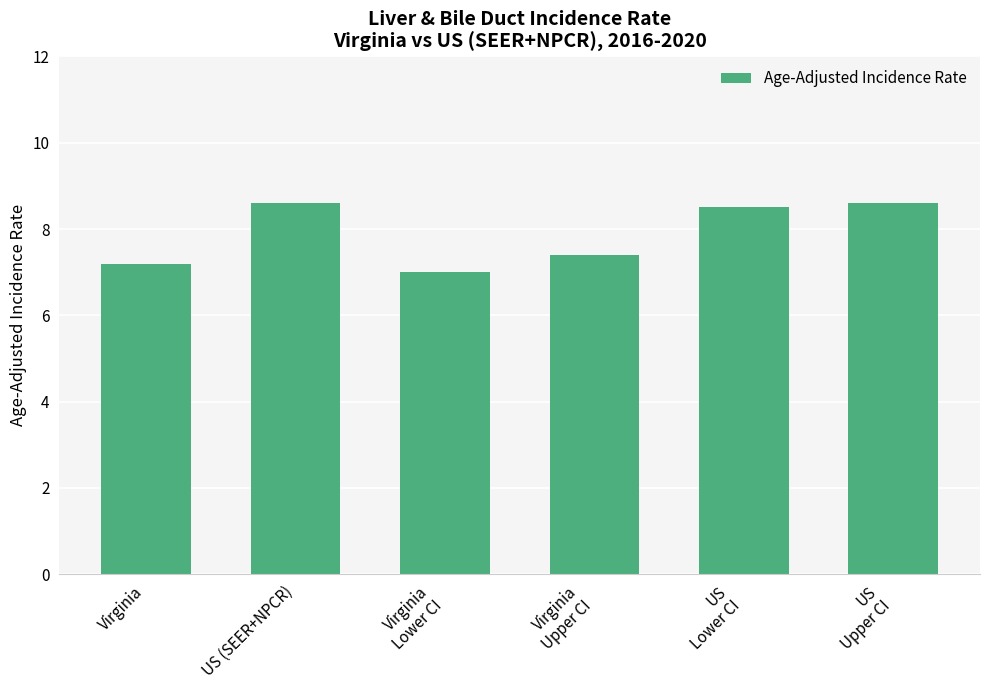

What is the label of the 1st bar from the right?

US
Upper CI